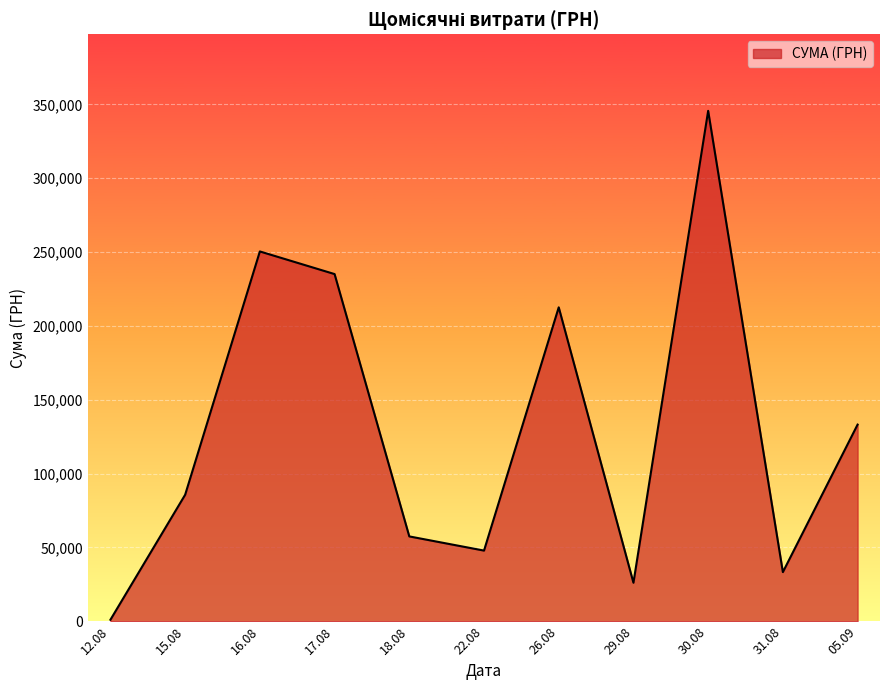

How many categories are shown in the chart?

11